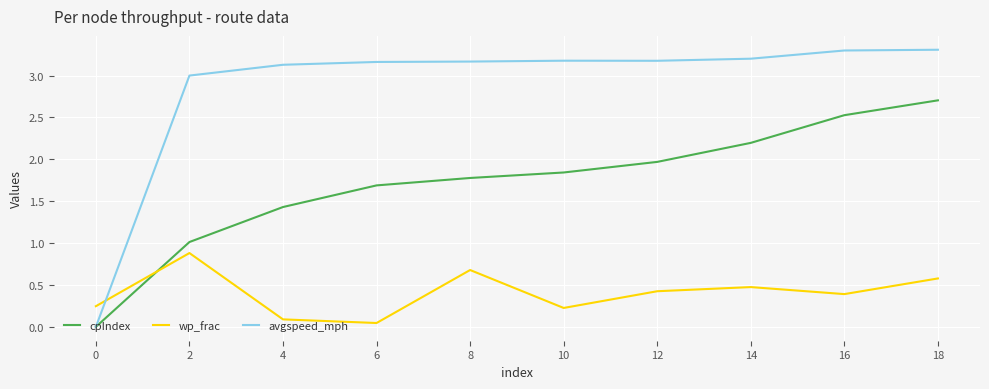

What is the sum of all wp_frac values?

4.0